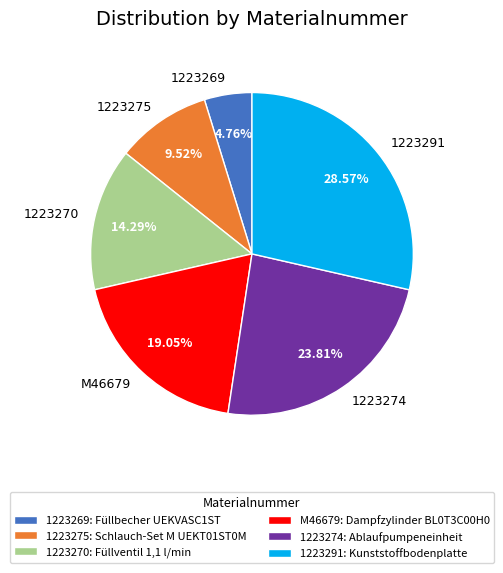

To the nearest percent, what percentage of the pie is 1223270?

14%